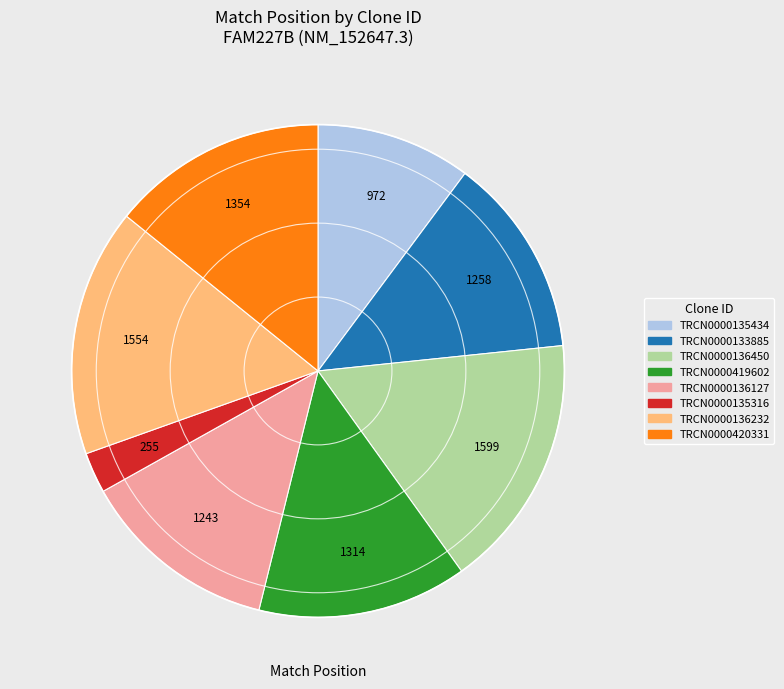

Do TRCN0000136450 and TRCN0000136232 together represent more than half of the pie?

No